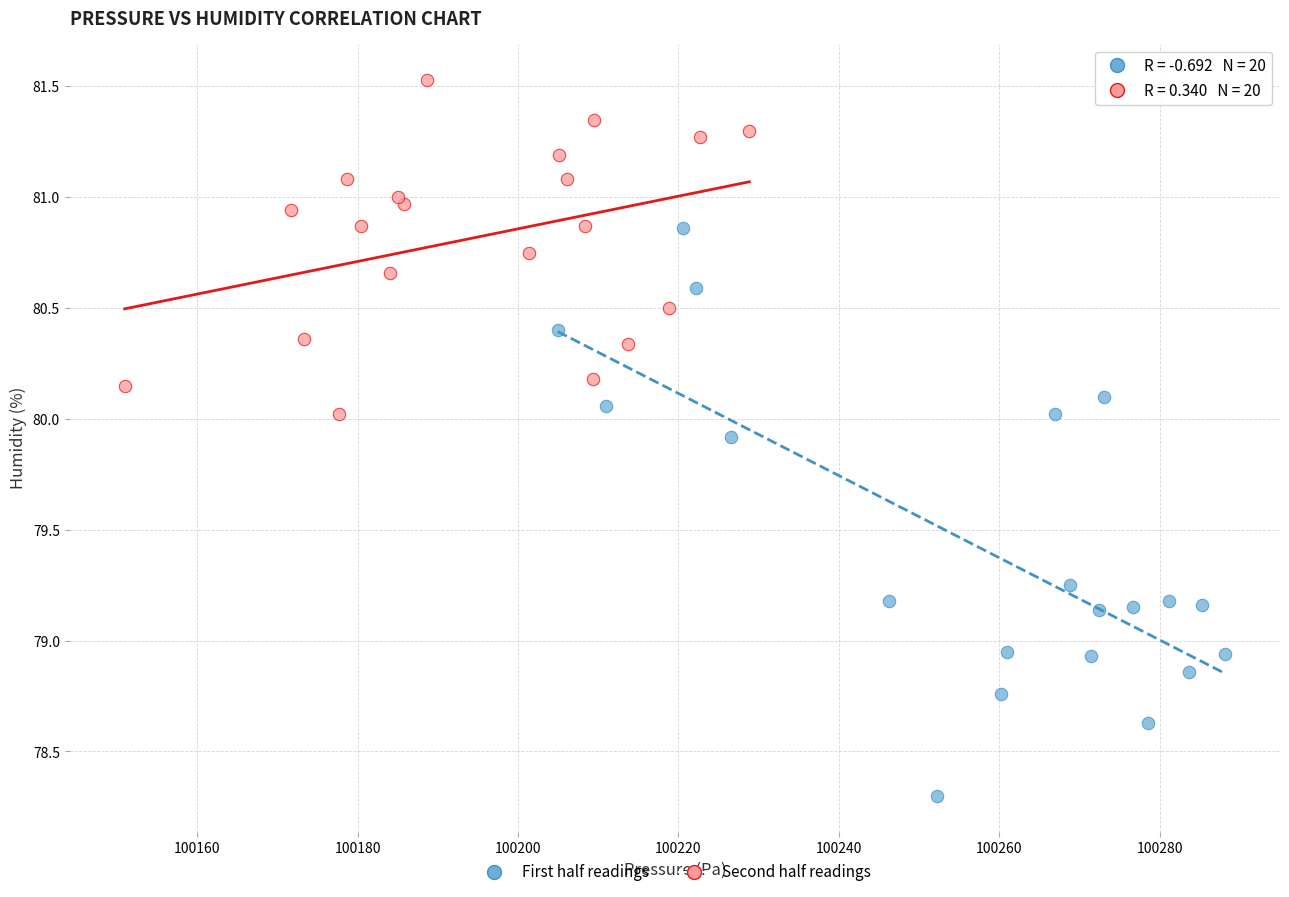

What are all the series names shown in the legend?

First half readings, Second half readings